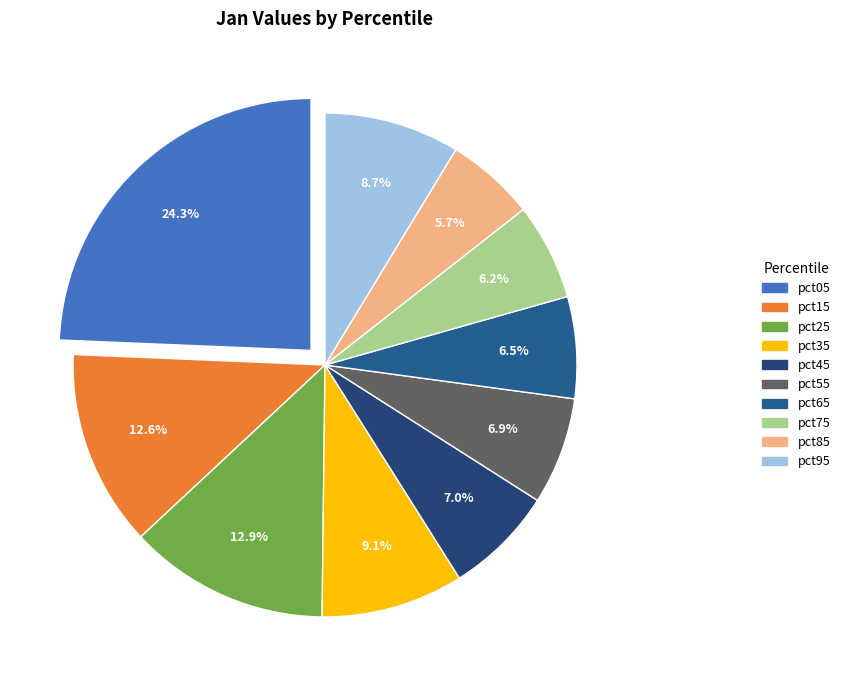

Count the number of slices in the pie.

10